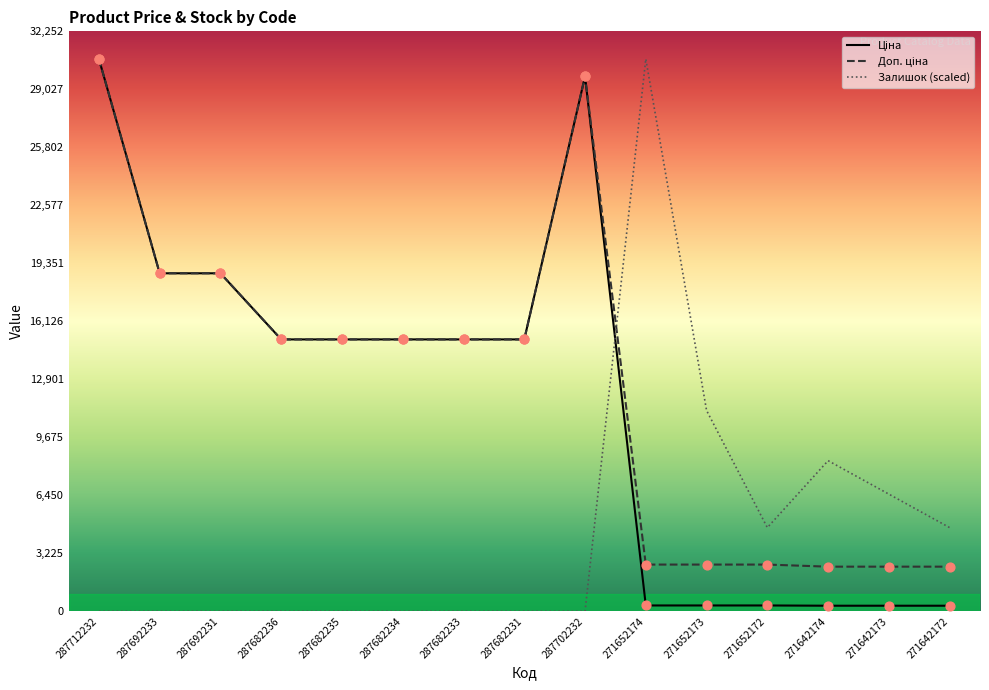

What is the total value across all series at 287692233?

37593.6